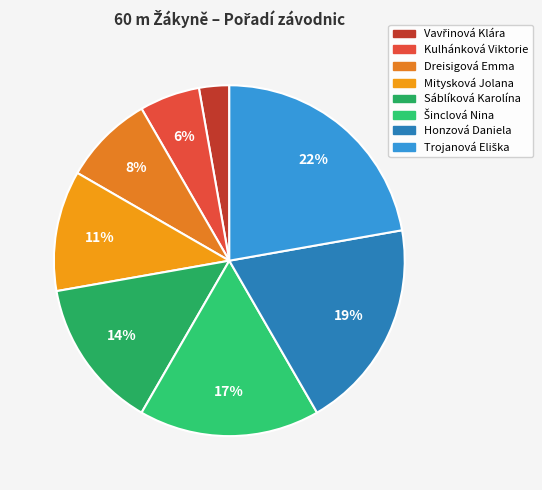

What percentage do Honzová Daniela and Mitysková Jolana together represent?

30.6%